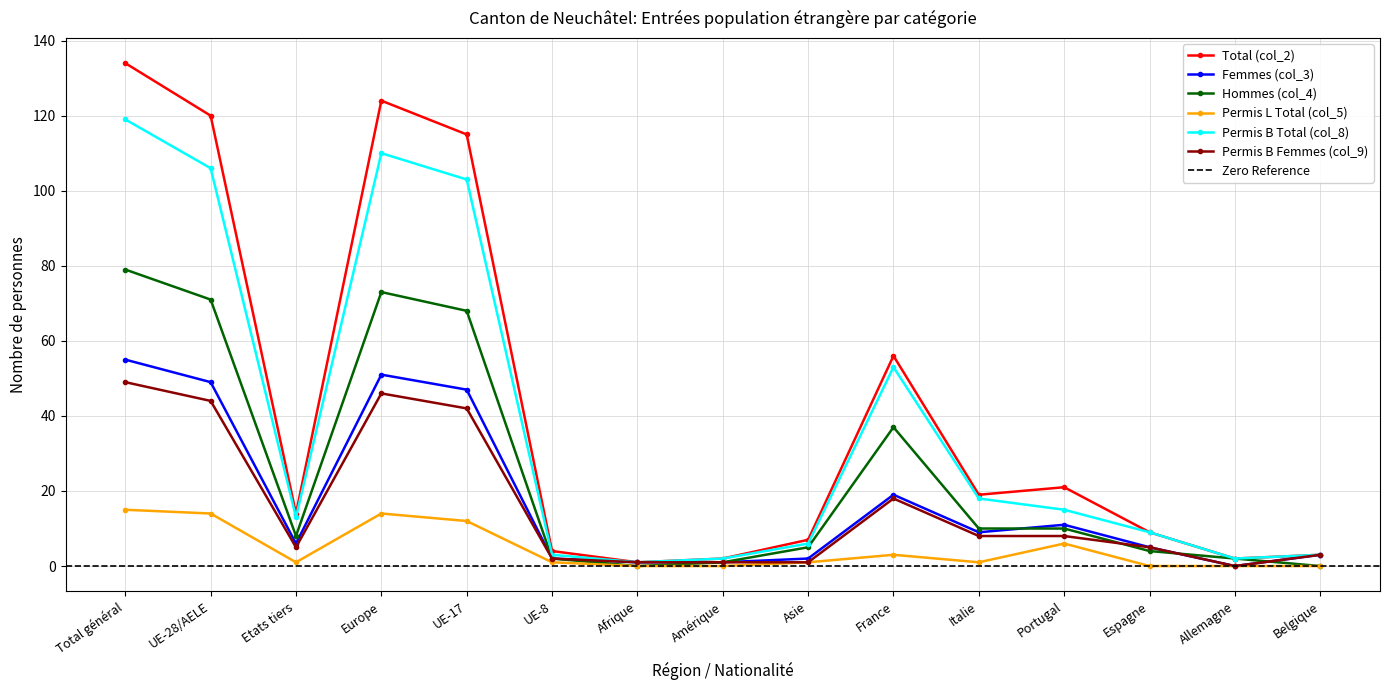

Is this an area chart (filled region under the line)?

No